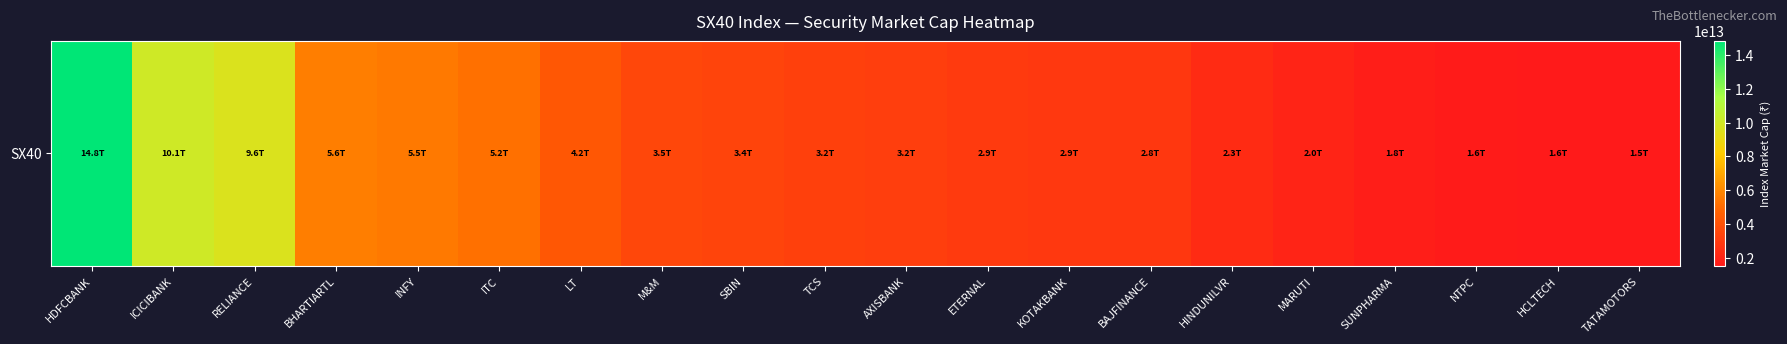

Between HCLTECH and BHARTIARTL, which is larger?

BHARTIARTL